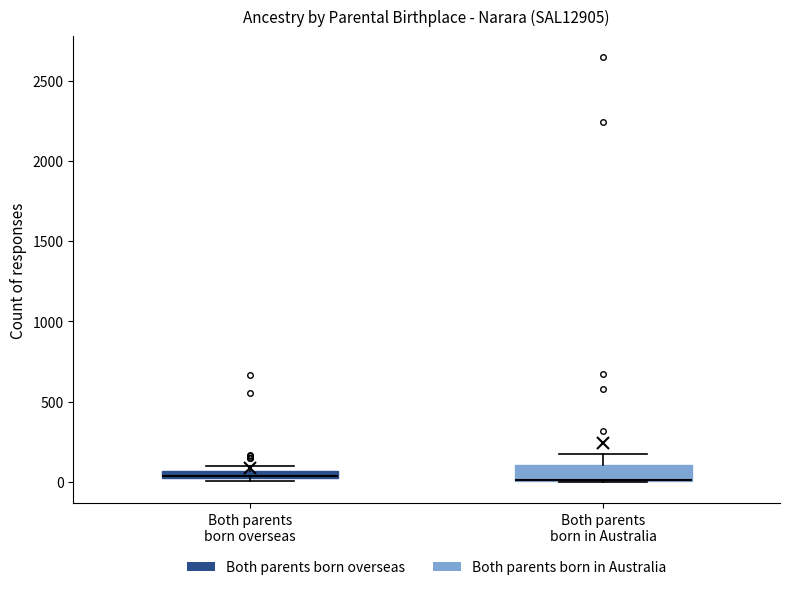

Where is the lower edge of the box for Both parents born overseas on the y-axis? The values are not printed on the chart, so give them approximately, as read against the axis.

0